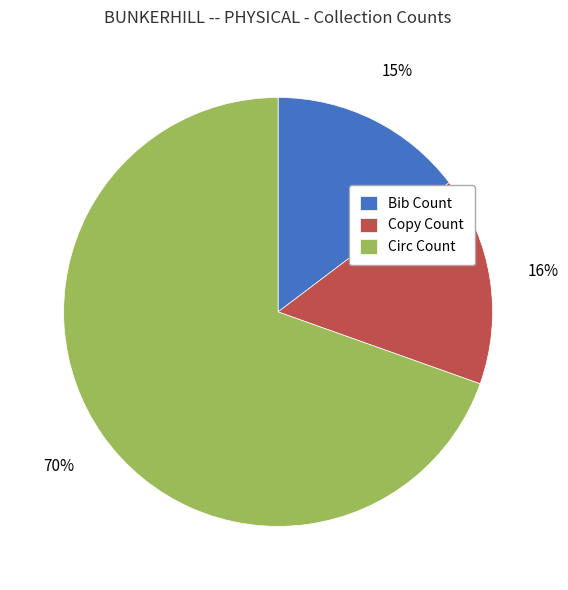

To the nearest percent, what percentage of the pie is Copy Count?

16%